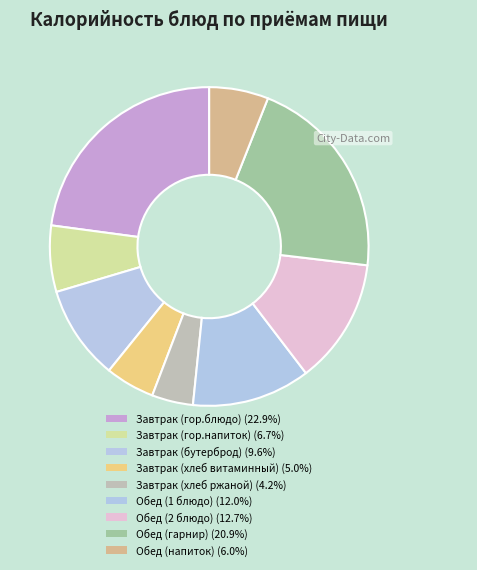

To the nearest percent, what percentage of the pie is Обед (напиток)?

6%